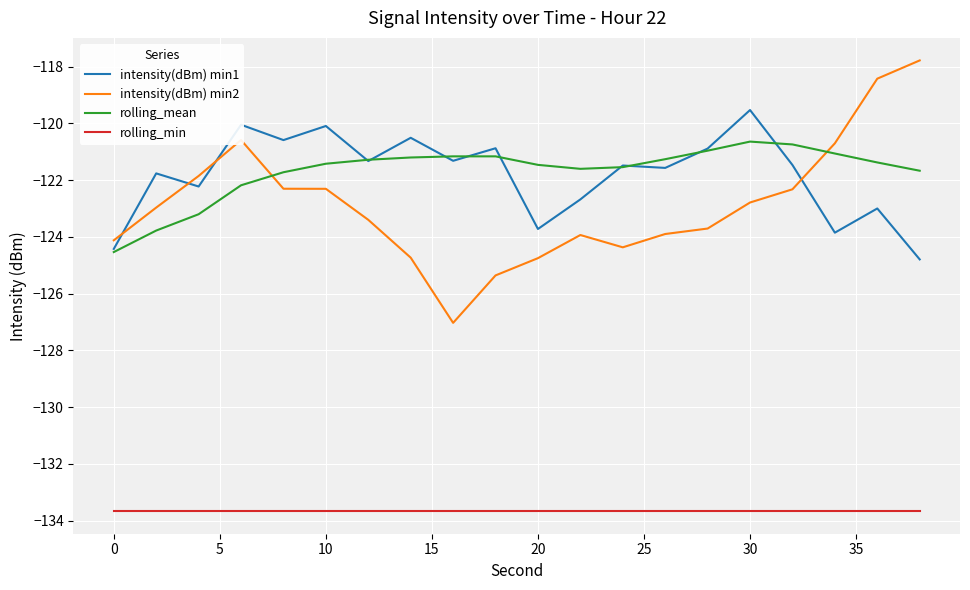

List the series in order of their peak value, lowest first.

rolling_min, rolling_mean, intensity(dBm) min1, intensity(dBm) min2